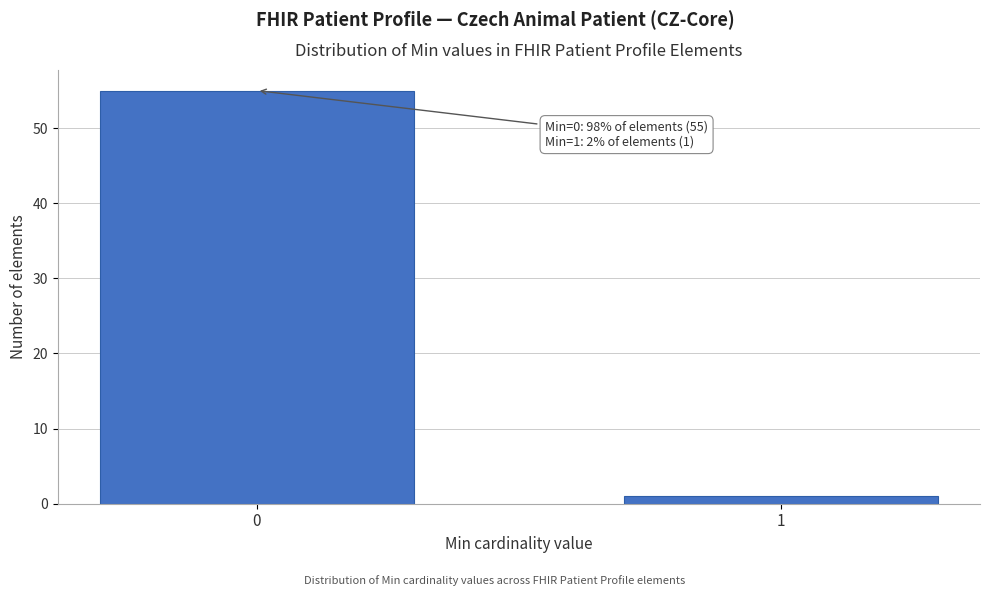

Reading right to left, what are all the values shown in this chart?

1=1	0=55